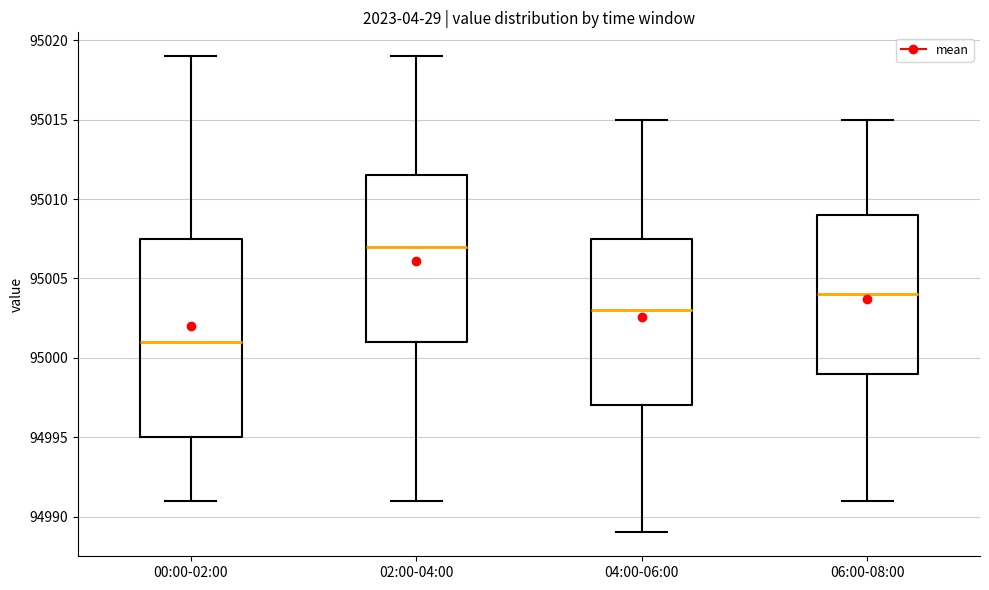

Reading left to right, read every box against the y-axis: the position of its median line, the range the box covers, and the ends of its whiskers. The values are not printed on the chart, so give them approximately, as read against the axis.

00:00-02:00: median 95001.0, box 94995.0 to 95007.5, whiskers 94991.0 to 95019.0
02:00-04:00: median 95007.0, box 95001.0 to 95011.5, whiskers 94991.0 to 95019.0
04:00-06:00: median 95003.0, box 94997.0 to 95007.5, whiskers 94989.0 to 95015.0
06:00-08:00: median 95004.0, box 94999.0 to 95009.0, whiskers 94991.0 to 95015.0